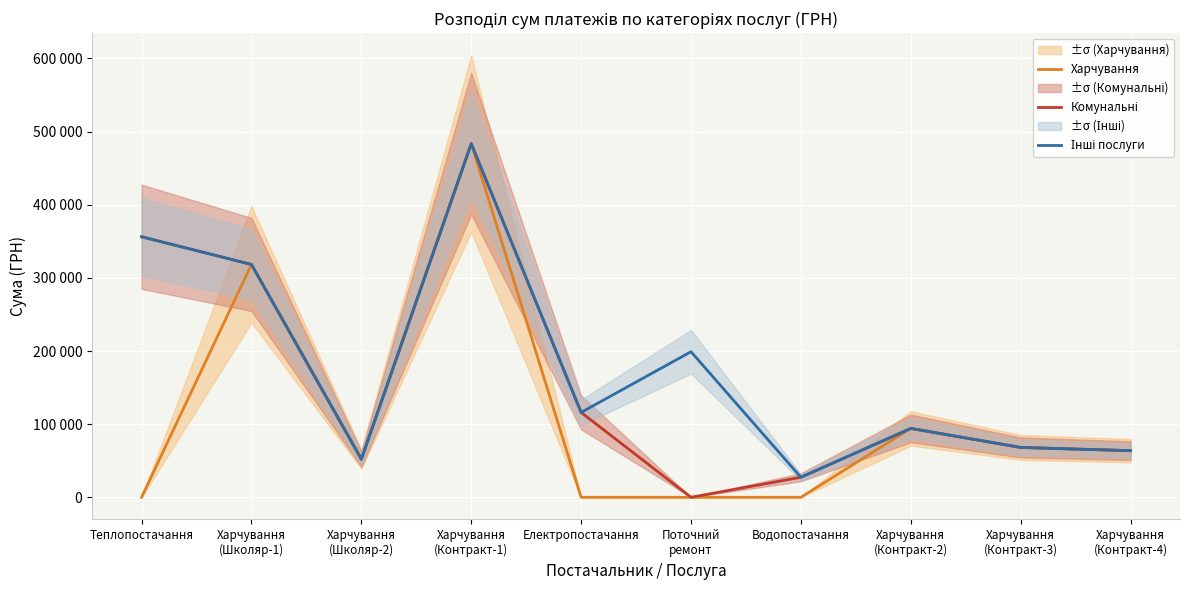

Where is Харчування nearest to the value 241746?

Харчування
(Школяр-1)